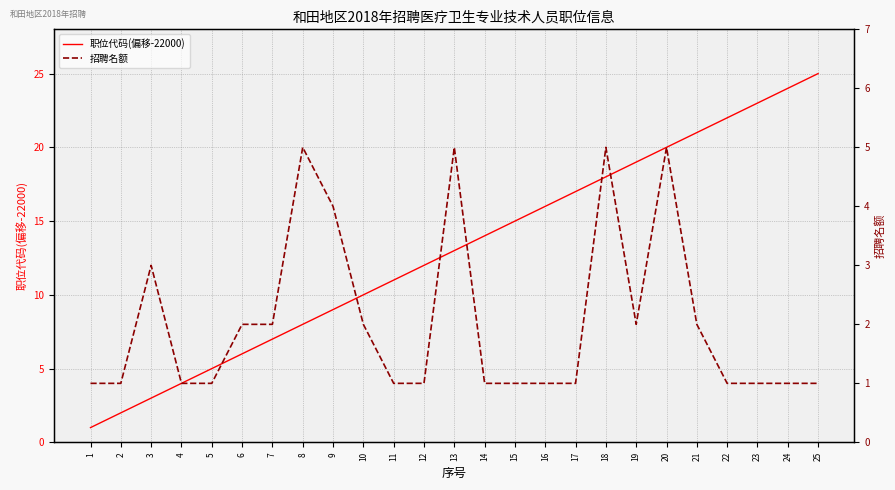

What is the approximate value of 招聘名额 at 13?

5